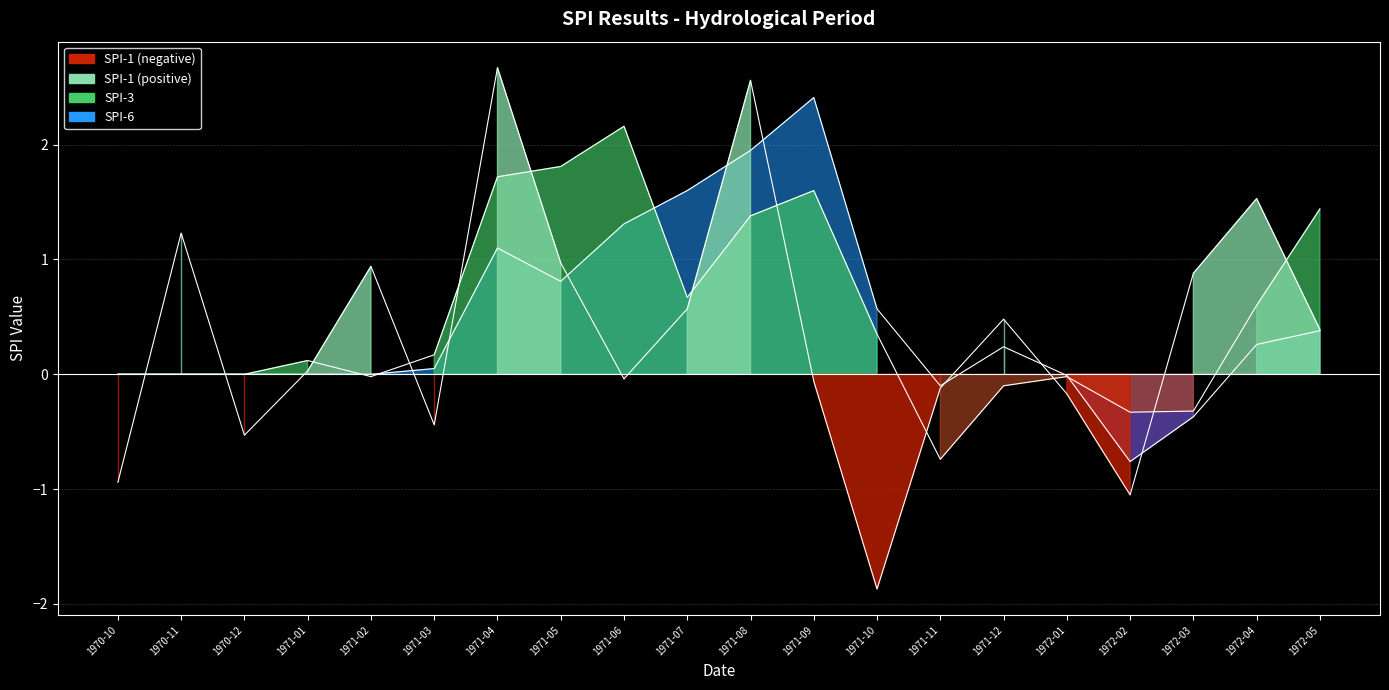

What is the difference between the highest and lowest values at 1972-02?

0.7